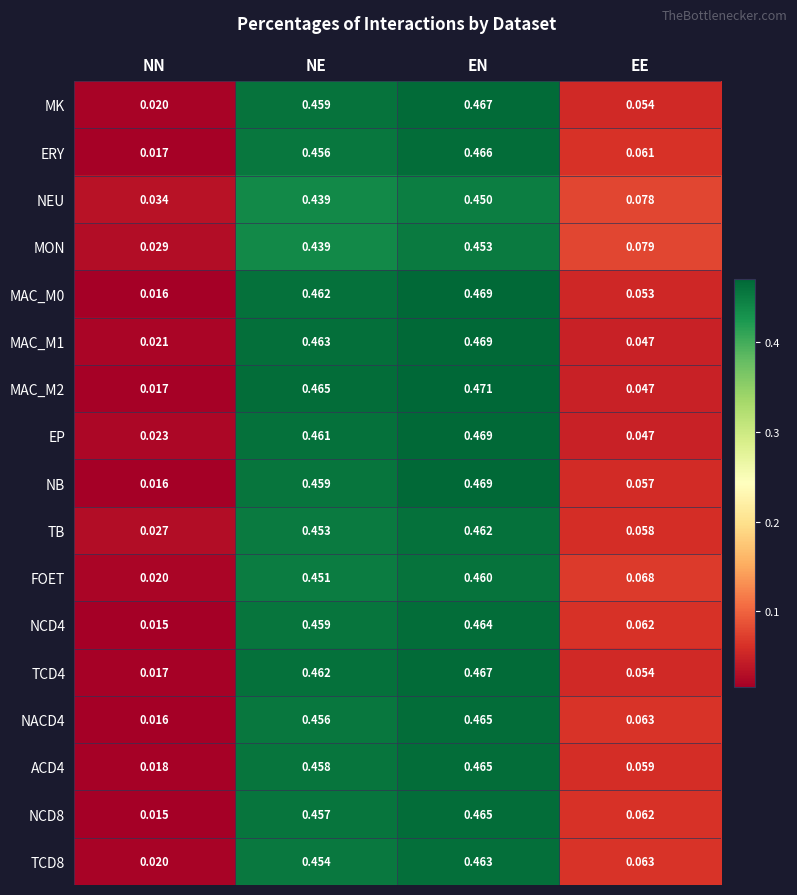

Where is MAC_M2 nearest to the value 0?

NN